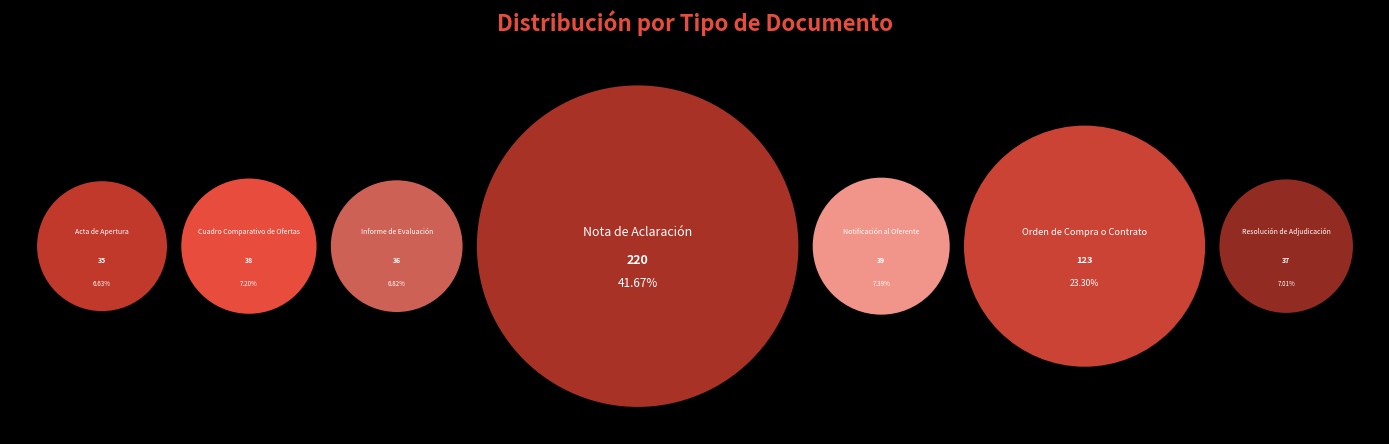

How many slices are in this pie chart?

7